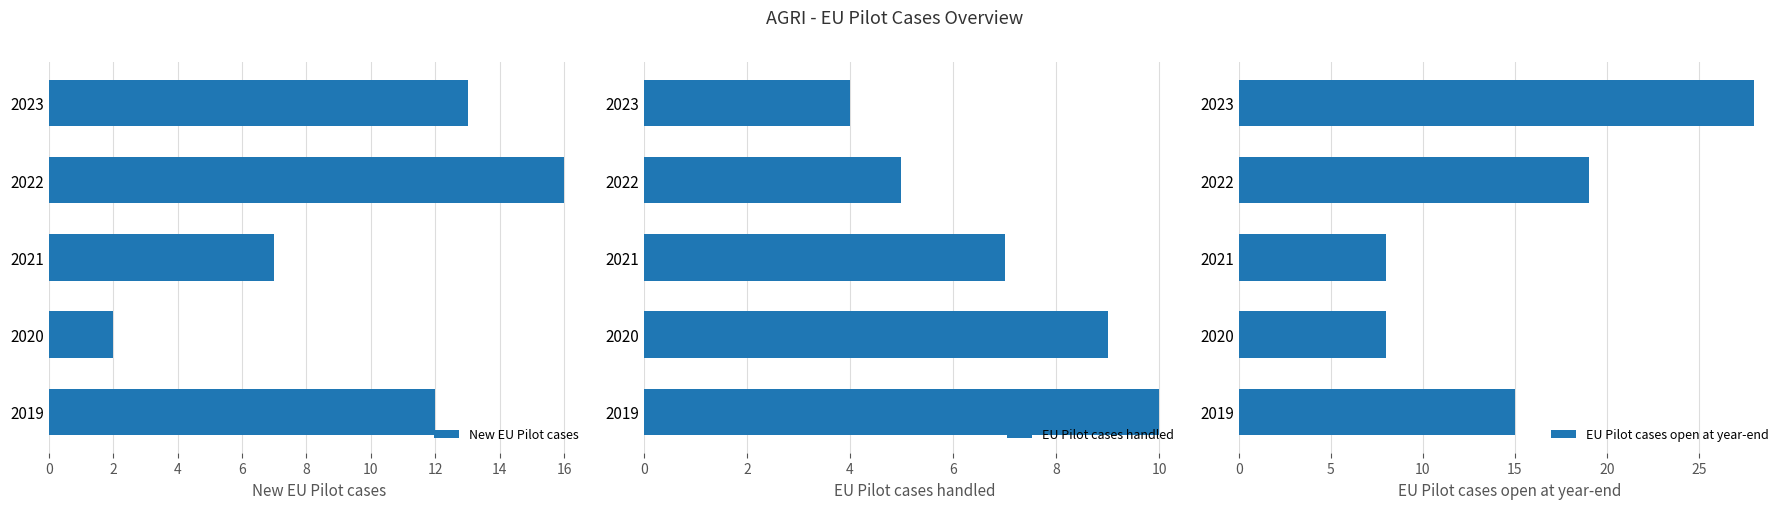

At which label is EU Pilot cases open at year-end closest to 18?

2022